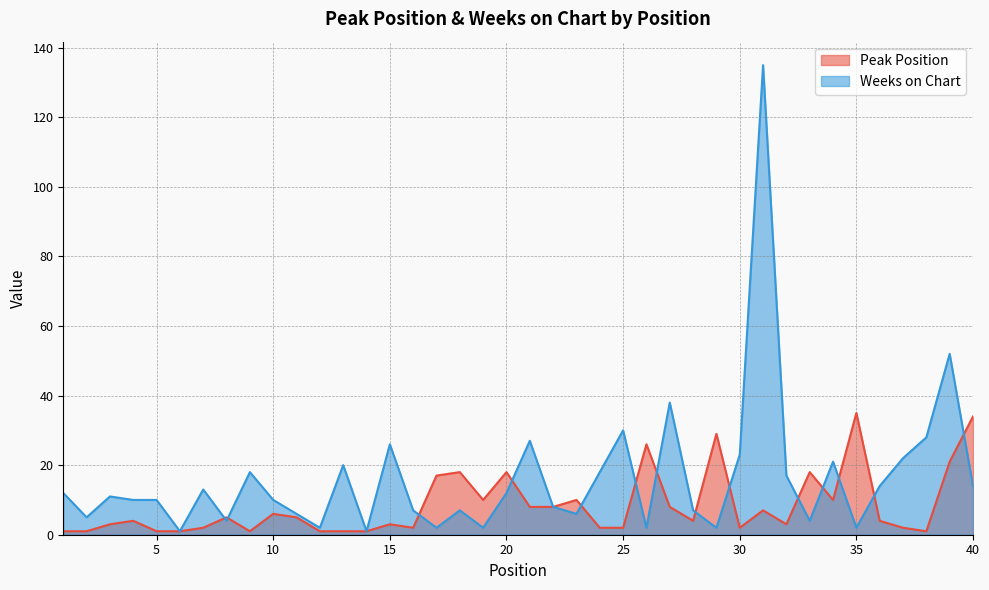

What is the value of the Weeks on Chart point at the 2nd from the left?

5